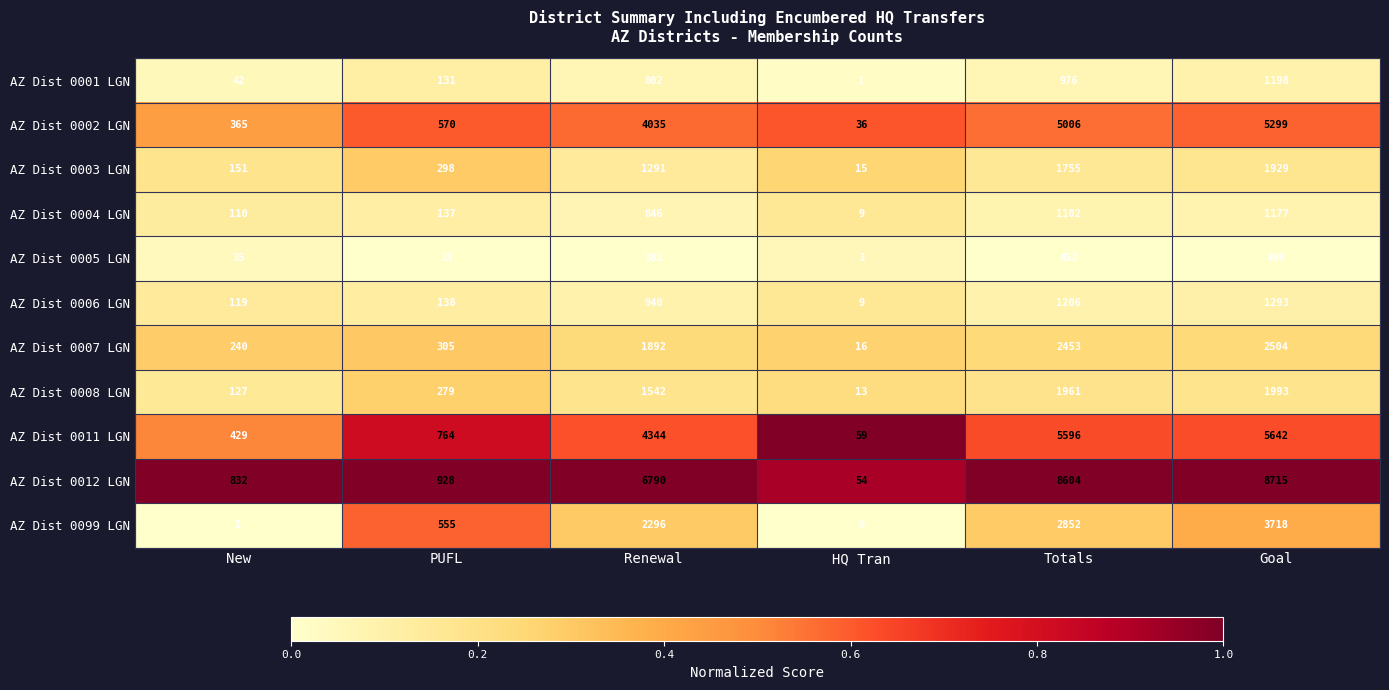

Which series changed the most between Renewal and Goal?

AZ Dist 0012 LGN